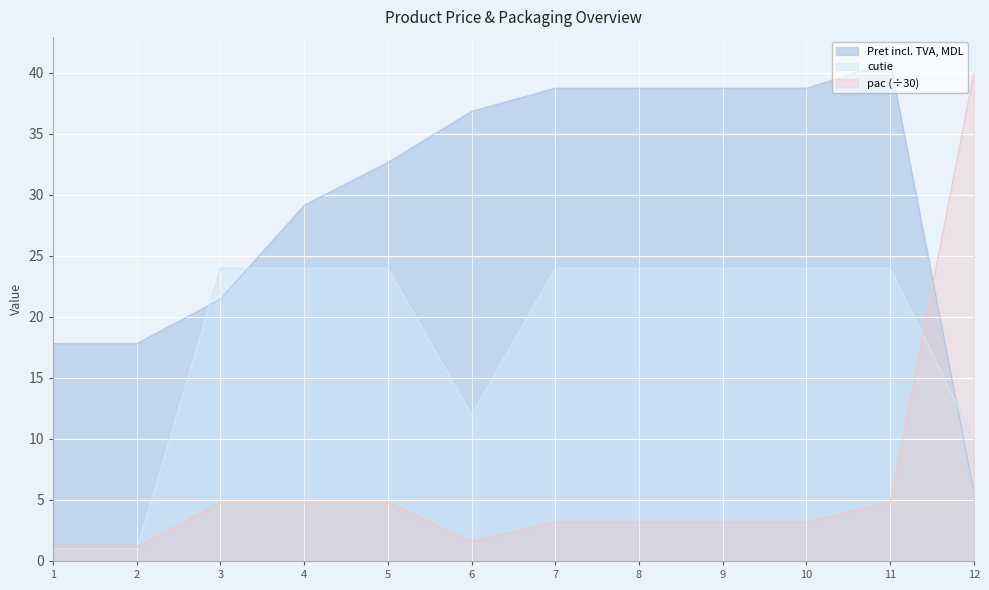

Rank the categories by pac value from highest to lowest.

12, 3, 4, 5, 11, 7, 8, 9, 10, 6, 1, 2